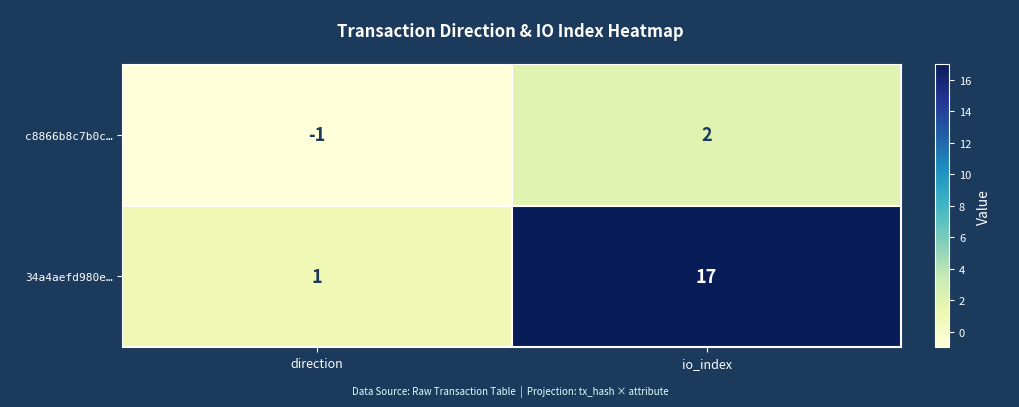

Where is 34a4aefd980e… nearest to the value 9?

direction